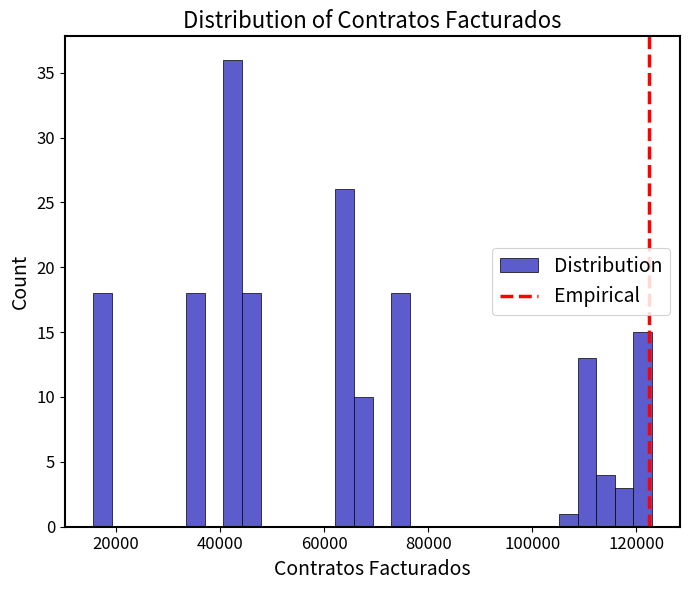

Around what value on the x-axis is the tallest bar? Give the approximate position of its centre, as read against the axis.

42000